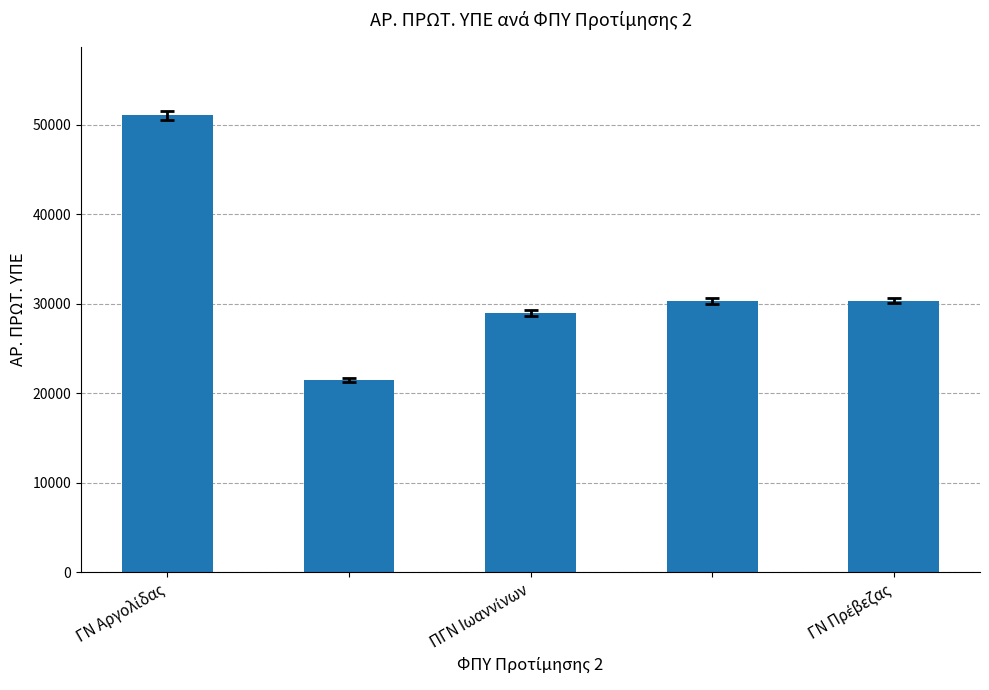

What is the sum of all values?

162115